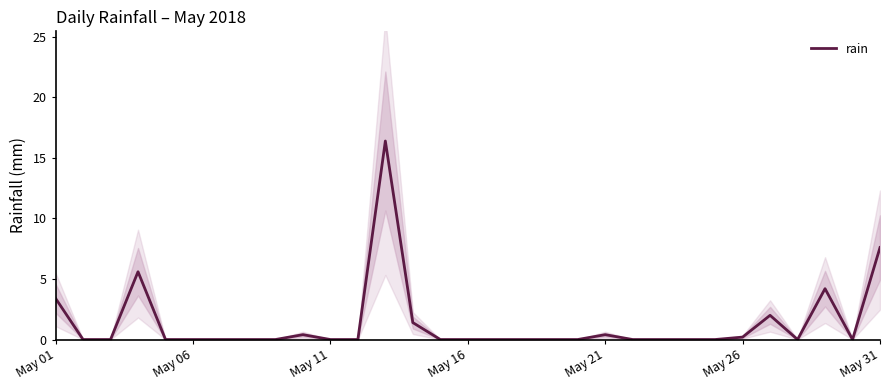

True or false: rain has a value of -5.7 at May 06.

False